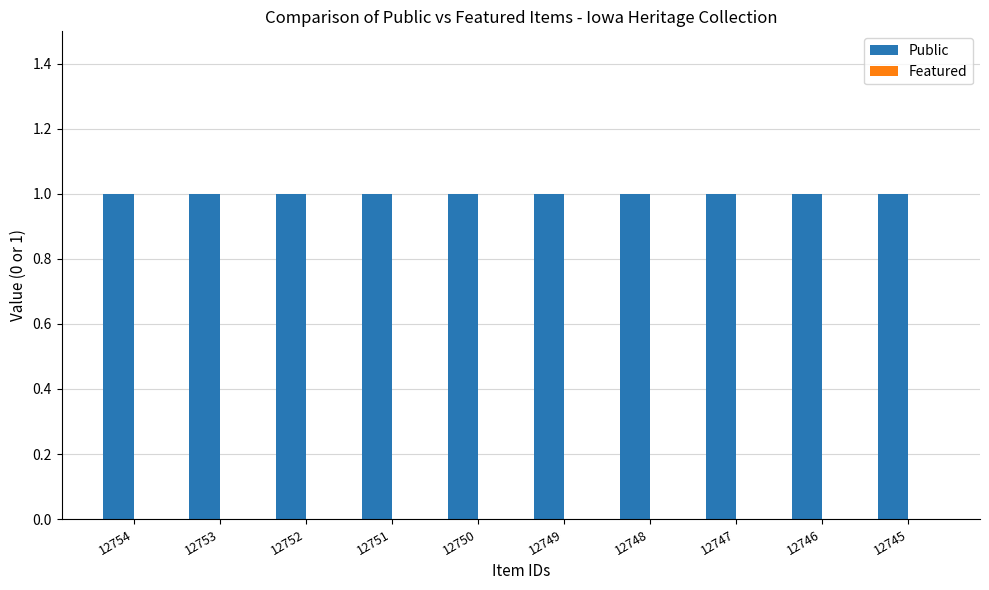

What is the total value across all series at 12747?

1